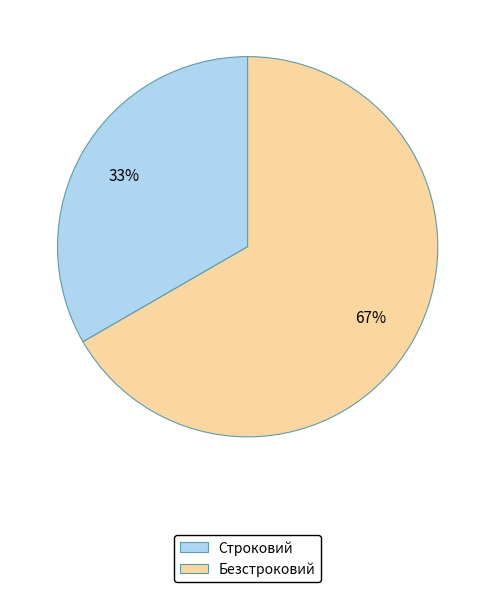

Do Строковий and Безстроковий together represent more than half of the pie?

Yes